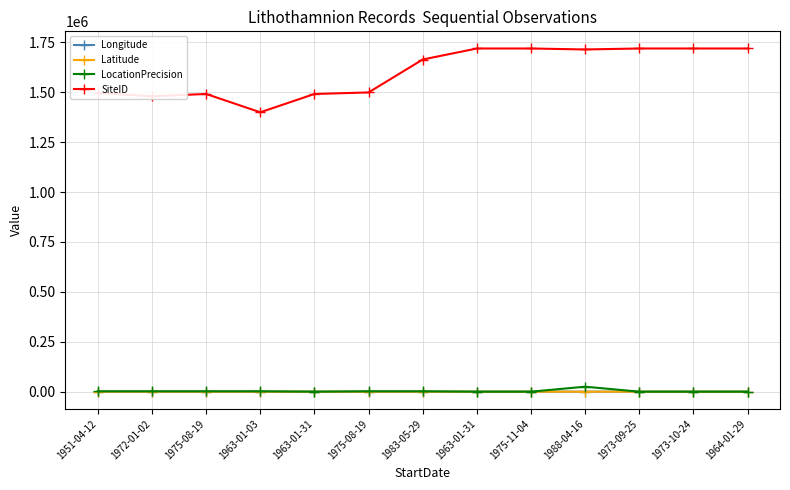

How many data points in Latitude are above -23?

3